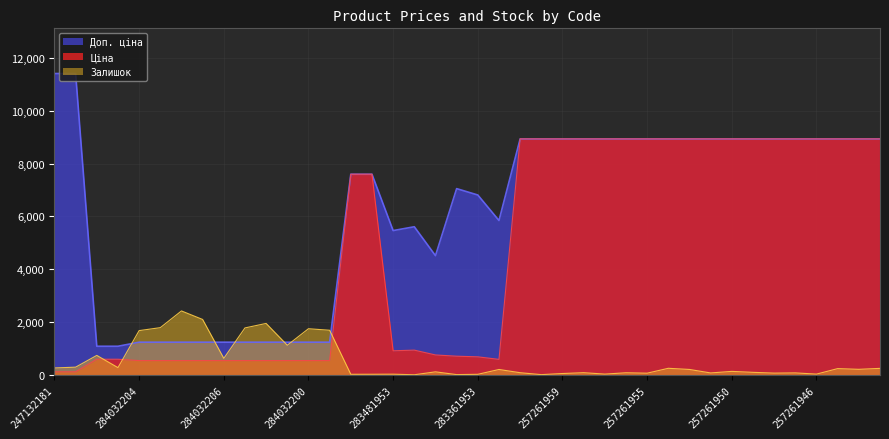

Reading left to right, list all the values displayed in this chart.

Ціна: 114.1	114.1	589.9	589.9	539.0	539.0	539.0	539.0	539.0	539.0	539.0	539.0	539.0	539.0	7596.5	7596.5	910.4	934.5	752.2	705.1	681.0	584.4	8934.1	8934.1	8934.1	8934.1	8934.1	8934.1	8934.1	8934.1	8934.1	8934.1	8934.1	8934.1	8934.1	8934.1	8934.1	8934.1	8934.1	8934.1
Доп. ціна: 11410.0	11410.0	1081.7	1081.7	1235.4	1235.4	1235.4	1235.4	1235.4	1235.4	1235.4	1235.4	1235.4	1235.4	7596.5	7596.5	5462.3	5607.2	4513.3	7051.3	6809.8	5843.9	8934.1	8934.1	8934.1	8934.1	8934.1	8934.1	8934.1	8934.1	8934.1	8934.1	8934.1	8934.1	8934.1	8934.1	8934.1	8934.1	8934.1	8934.1
Залишок: 260.0	290.0	735.0	272.0	1674.0	1786.0	2419.0	2096.0	624.0	1776.0	1946.0	1120.0	1745.0	1688.0	20.0	21.0	24.0	2.0	113.0	8.0	19.0	202.0	80.0	7.0	49.0	81.0	27.0	78.0	62.0	247.0	203.0	71.0	130.0	94.0	65.0	73.0	27.0	235.0	208.0	244.0